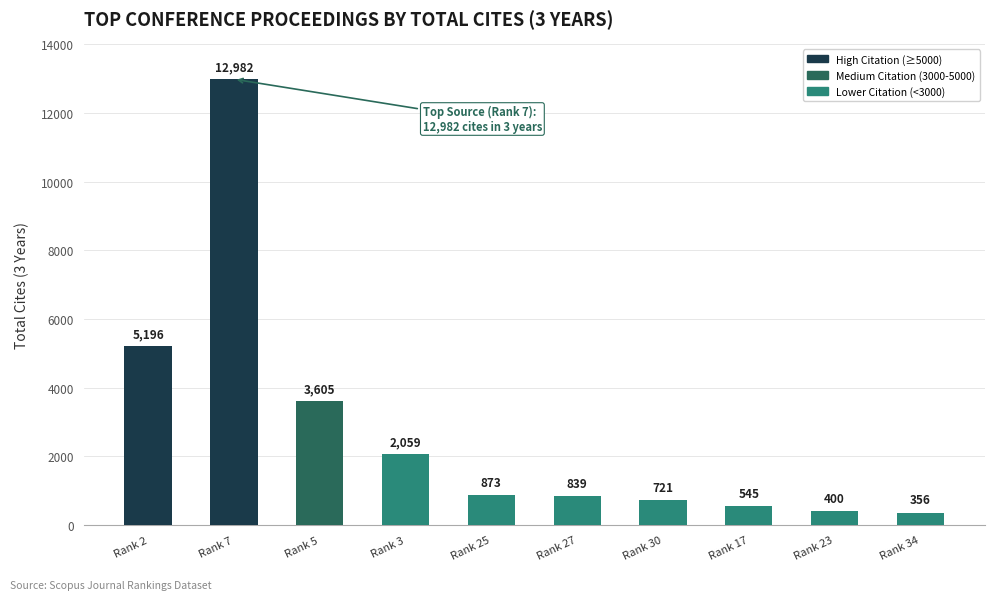

What is the change in value from Rank 7 to Rank 27?

-12143